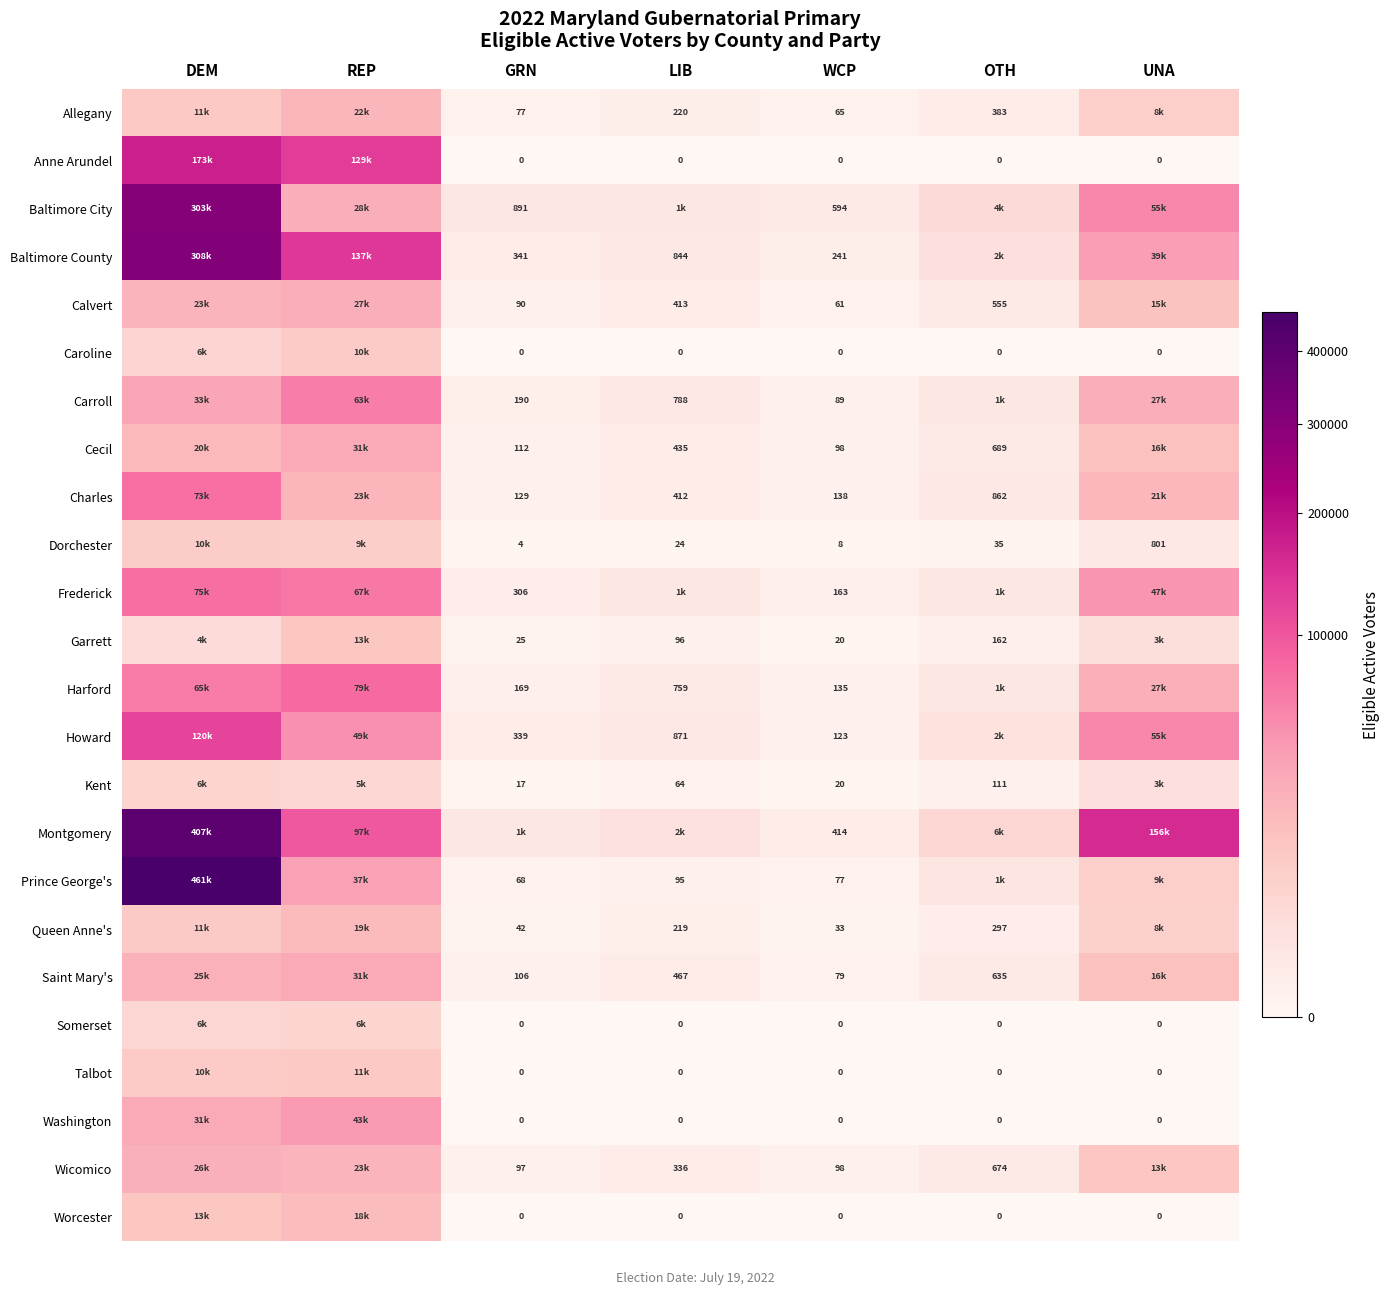

Which label corresponds to the smallest value in the chart?

GRN